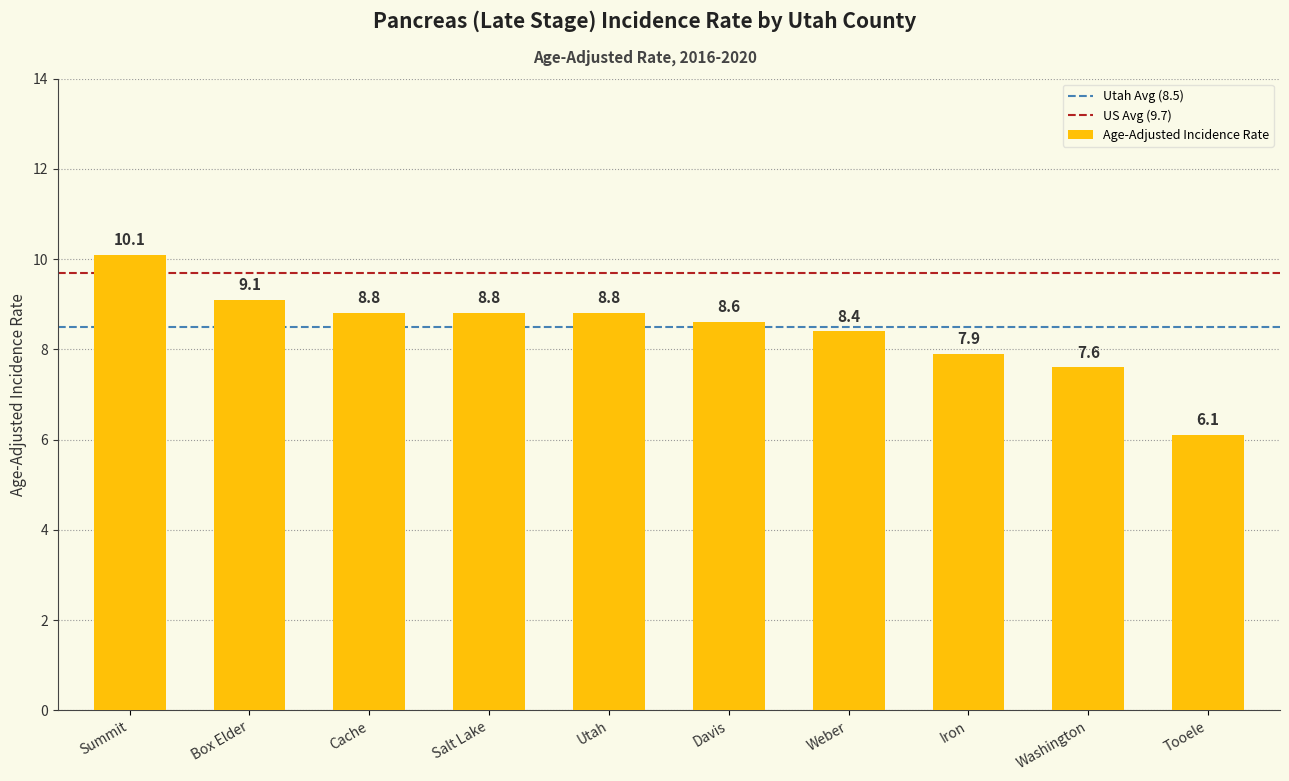

What is the label of the 4th bar from the right?

Weber